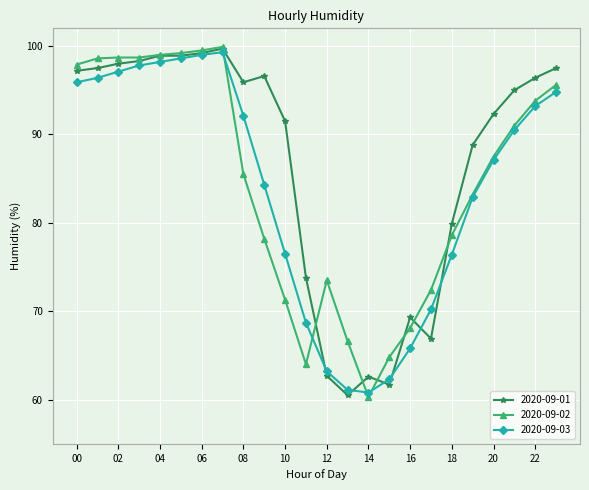

Which series has the largest total across all categories?

2020-09-01